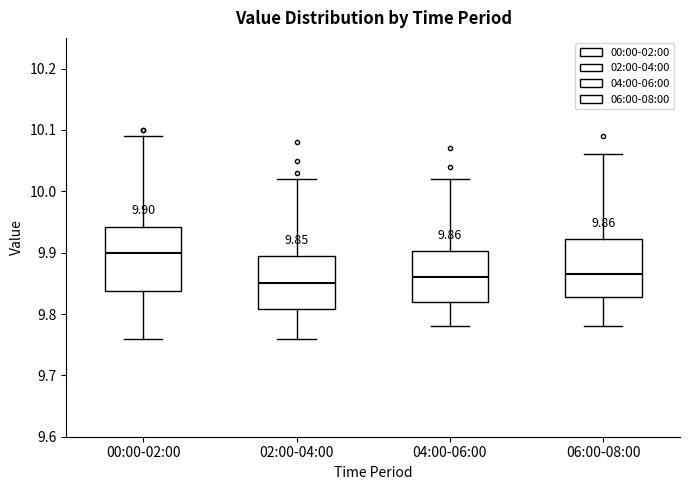

Which box's median line is the highest?

00:00-02:00